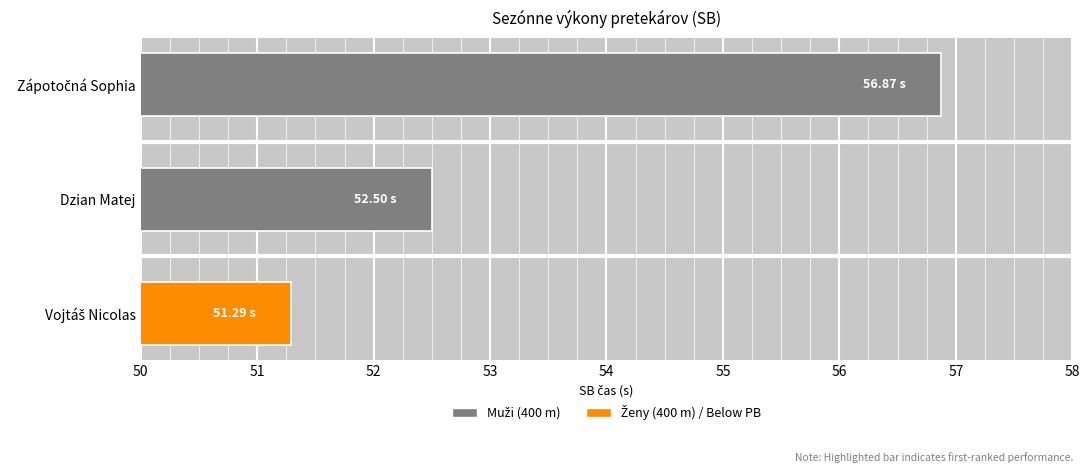

What is the difference between the maximum and minimum values?

5.6